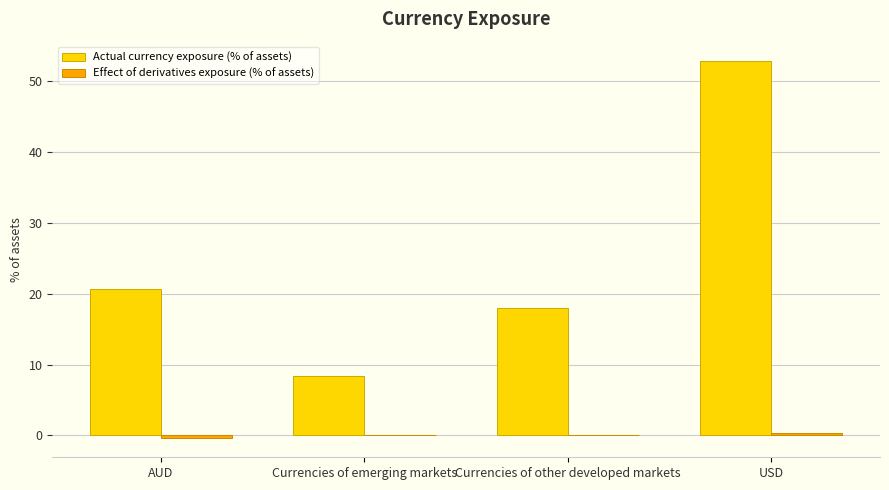

True or false: Actual currency exposure (% of assets) has a value of 27.4 at AUD.

False